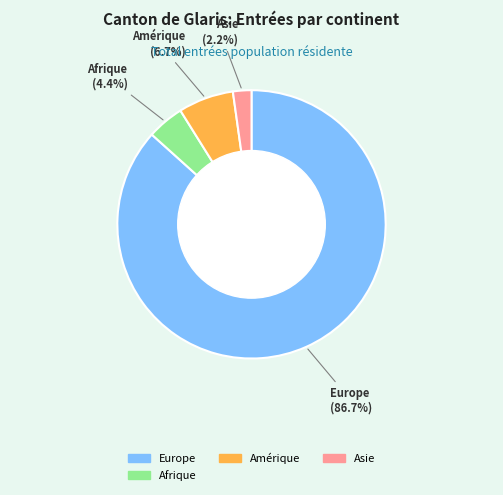

Does any single category account for the majority?

Yes